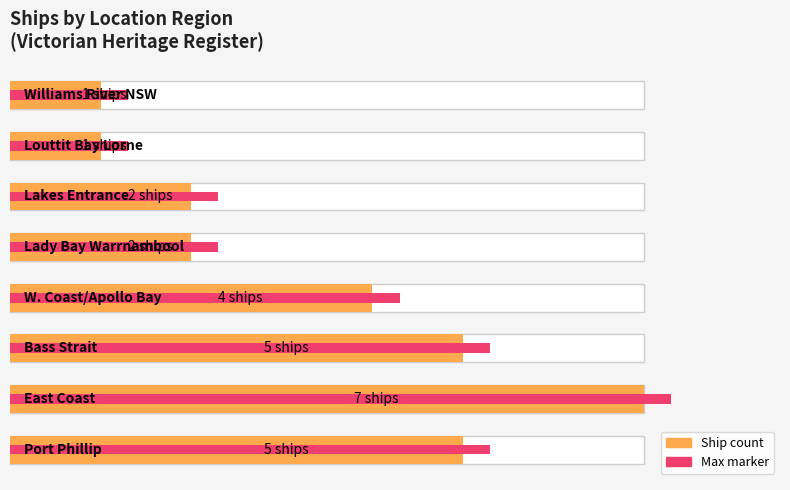

Rank the series by their maximum value, from highest to lowest.

Max (count+0.3), Count of ships